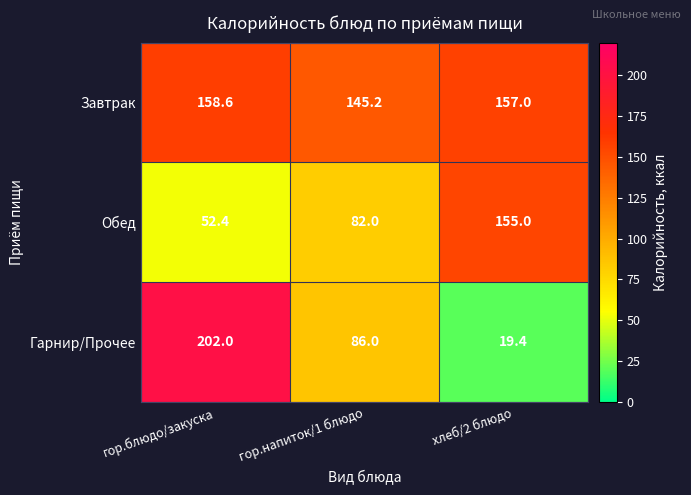

Rank the series by their maximum value, from lowest to highest.

Обед, Завтрак, Гарнир/Прочее